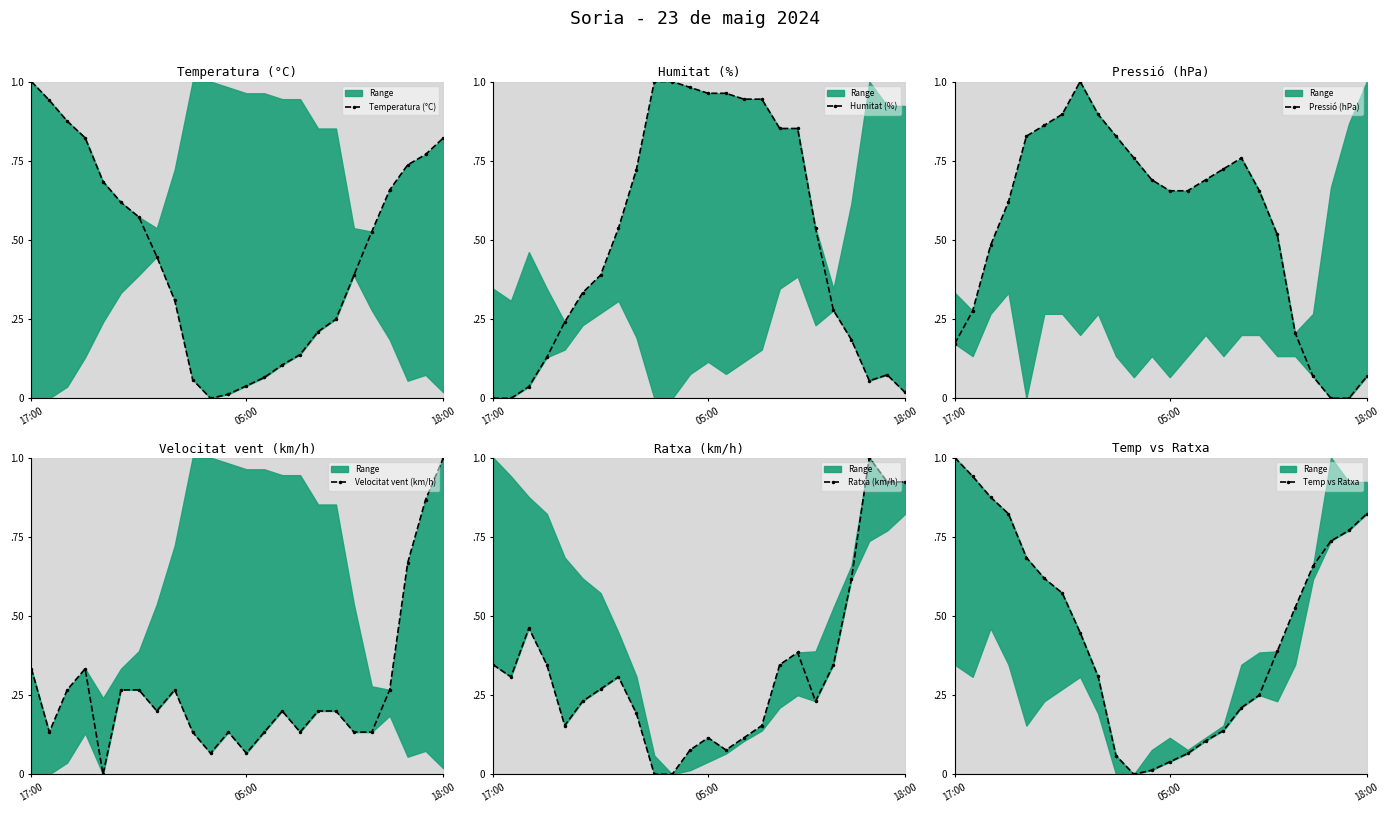

Which has a higher value, 6 or 18:00?

18:00